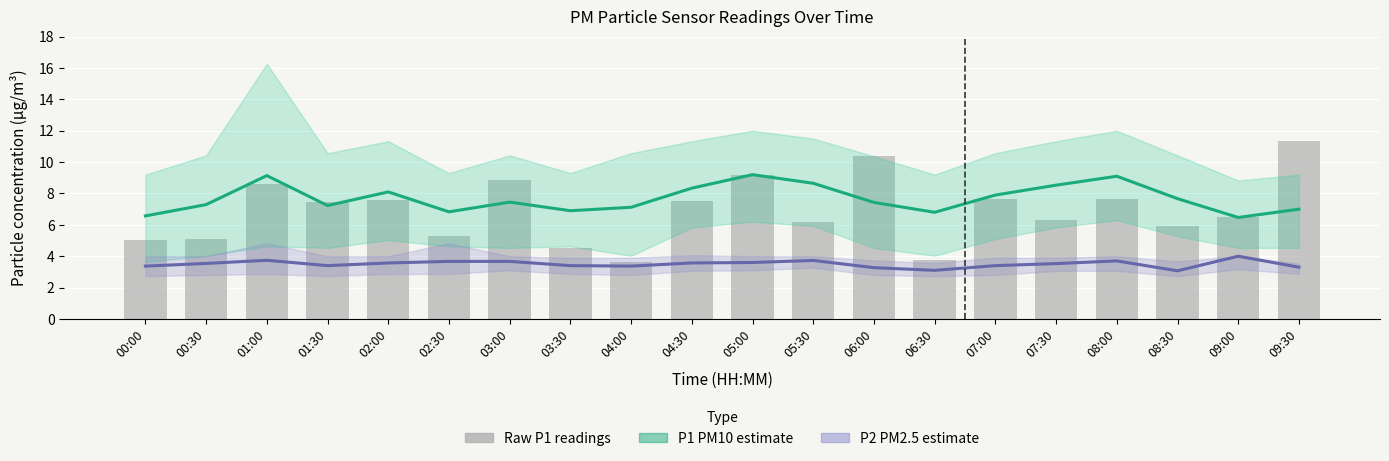

Rank the series by their maximum value, from lowest to highest.

P2 (PM2.5 estimate), P1 (PM10 estimate), Raw P1 readings